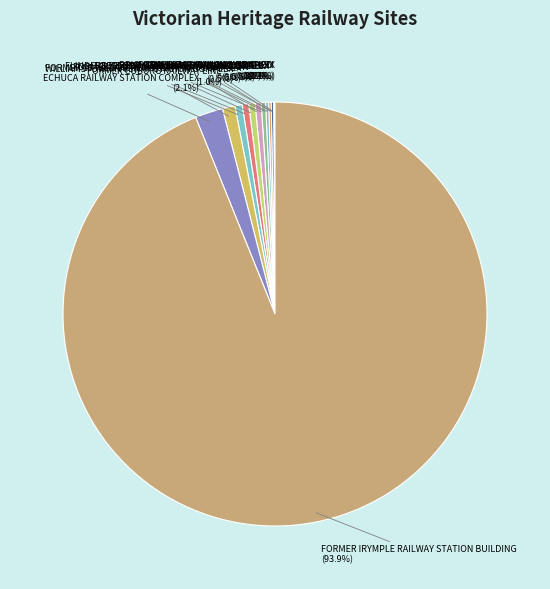

Rank the categories by value from lowest to highest.

BALLARAT RAILWAY COMPLEX, BRIGHTON BEACH RAILWAY STATION, FORMER RAILWAY ENGINE SHED, ESSENDON RAILWAY STATION COMPLEX, FOOTSCRAY RAILWAY STATION COMPLEX, FLINDERS STREET RAILWAY STATION COMPLEX, SERVICETON RAILWAY STATION, FORMER SOUTH YARRA RAILWAY STATION, FORMER ST KILDA RAILWAY STATION COMPLEX, WILLIAMSTOWN RAILWAY STATION COMPLEX, FORMER COBURG RAILWAY LINE, ECHUCA RAILWAY STATION COMPLEX, FORMER IRYMPLE RAILWAY STATION BUILDING